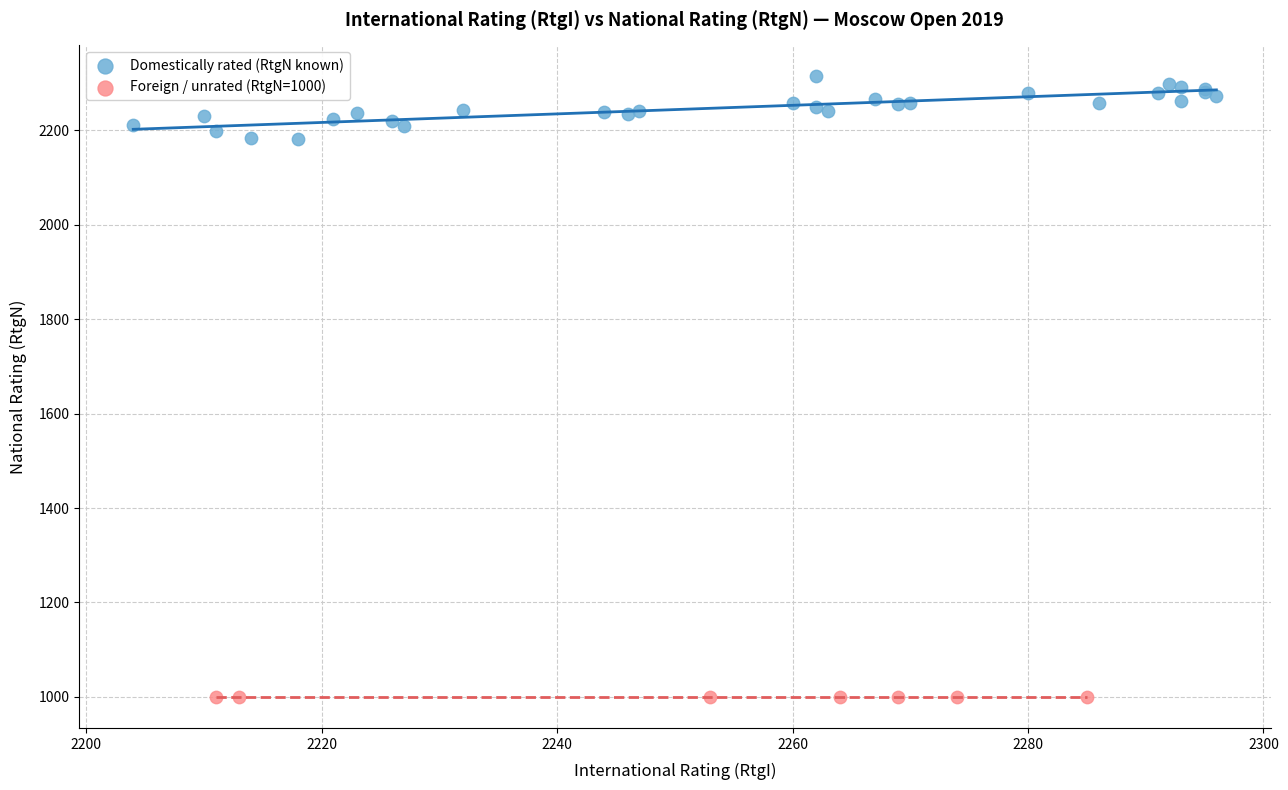

Which series contains the highest Y value?

Domestically rated (RtgN known)